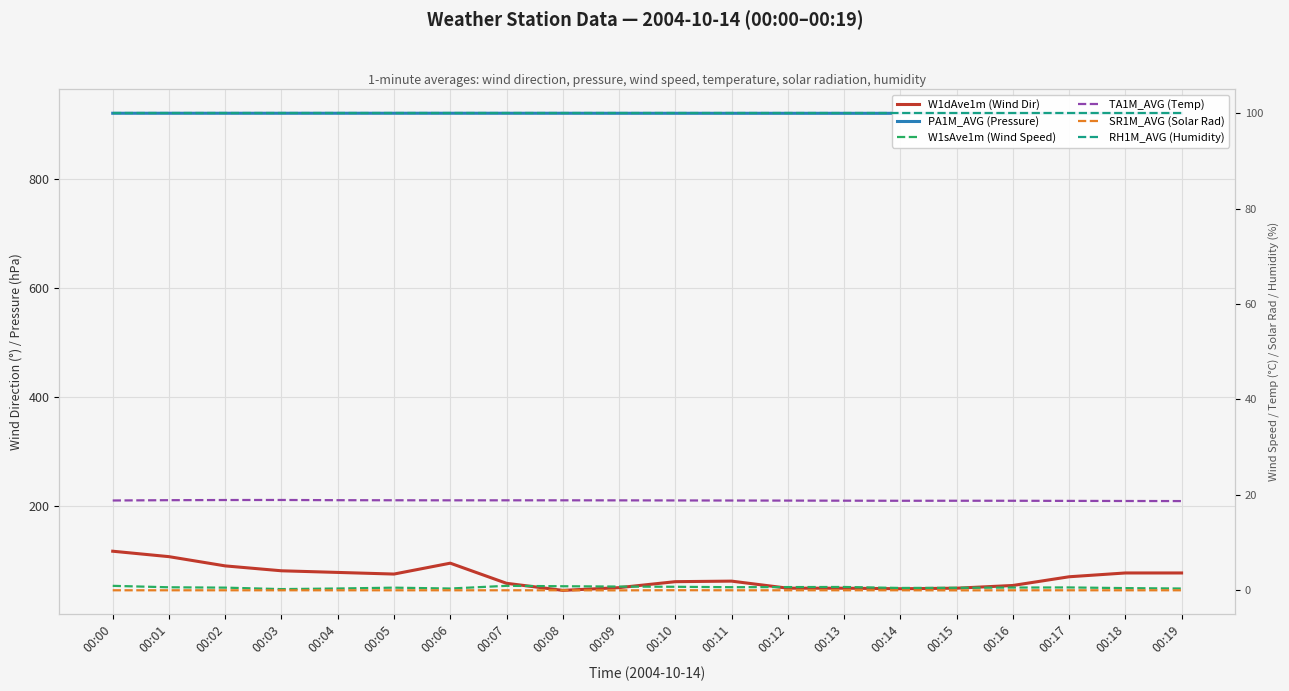

How many categories are shown in the chart?

20